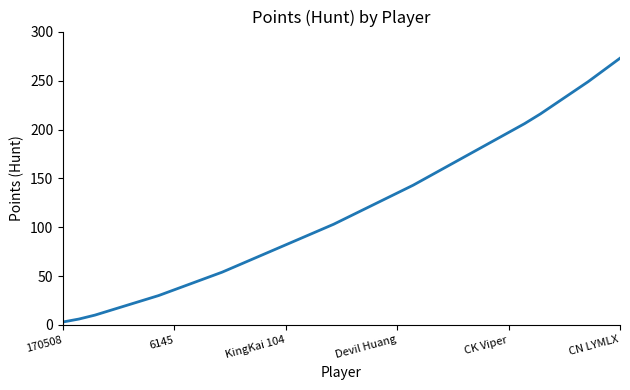

What is the difference between the maximum and minimum values?

270